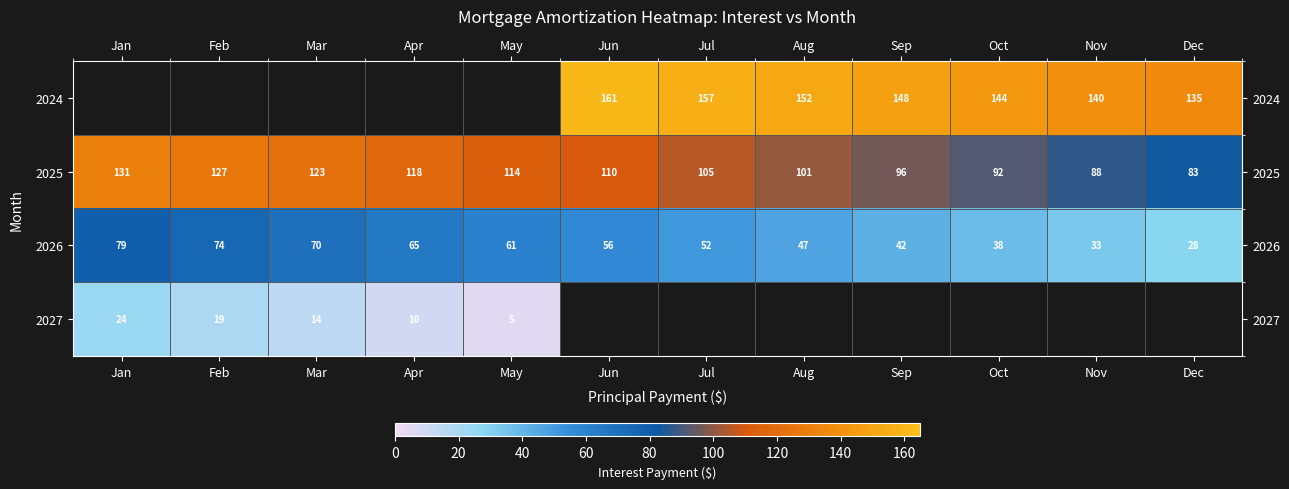

Is the value of 2026 at Sep greater than the value of 2027 at Mar?

Yes